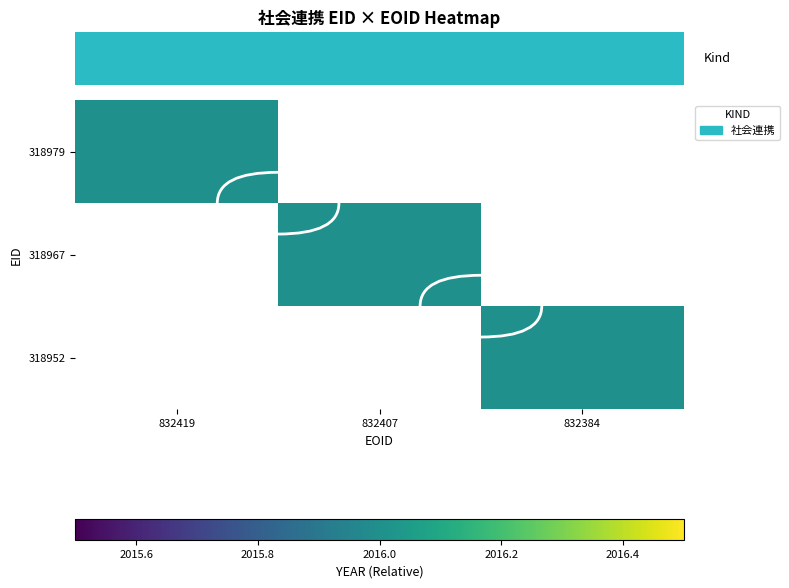

What is the total value across all series at 318979?

2016